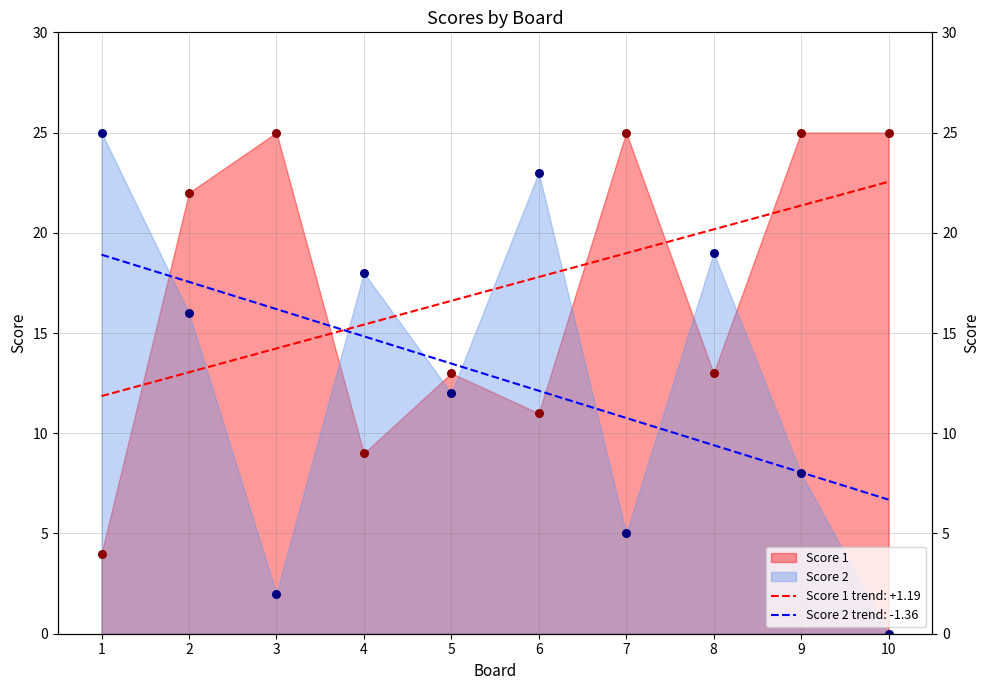

Which series contains the lowest Y value?

Score 2